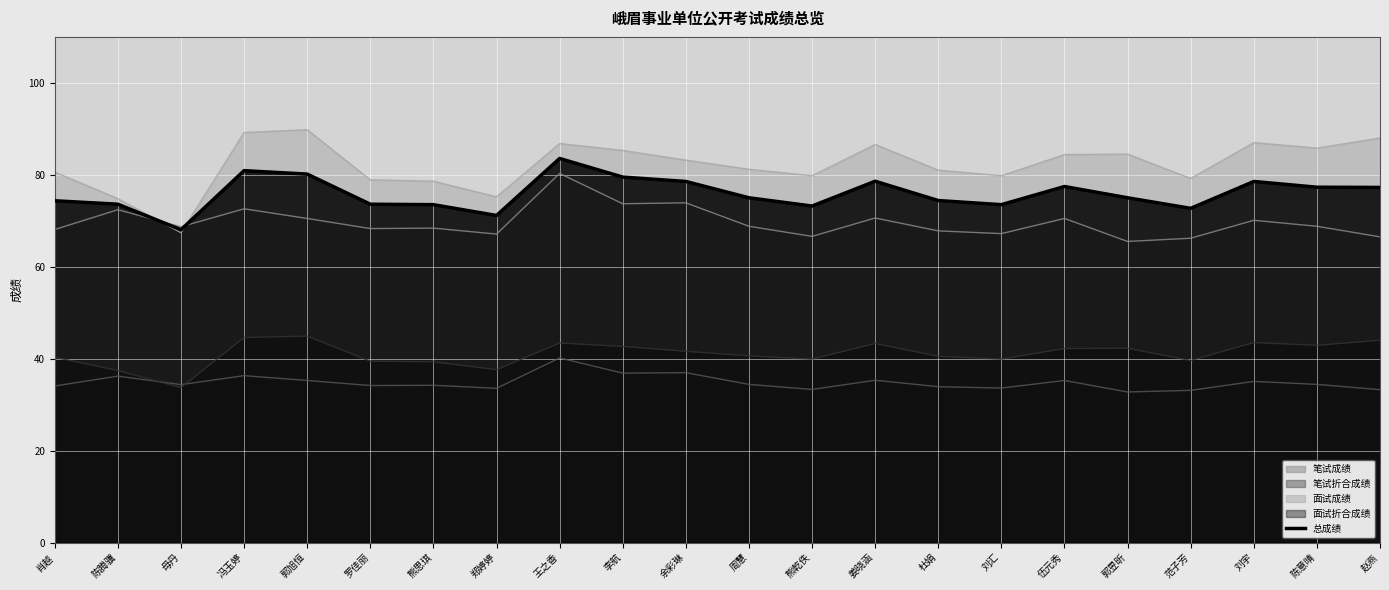

What position from the right is 郭昱昕?

5